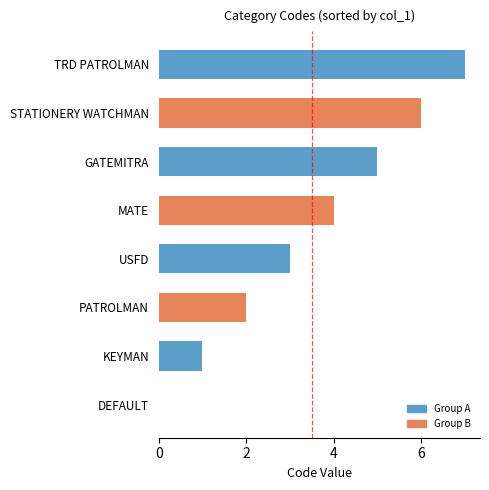

What is the ratio of the value at MATE to the value at STATIONERY WATCHMAN?

0.7